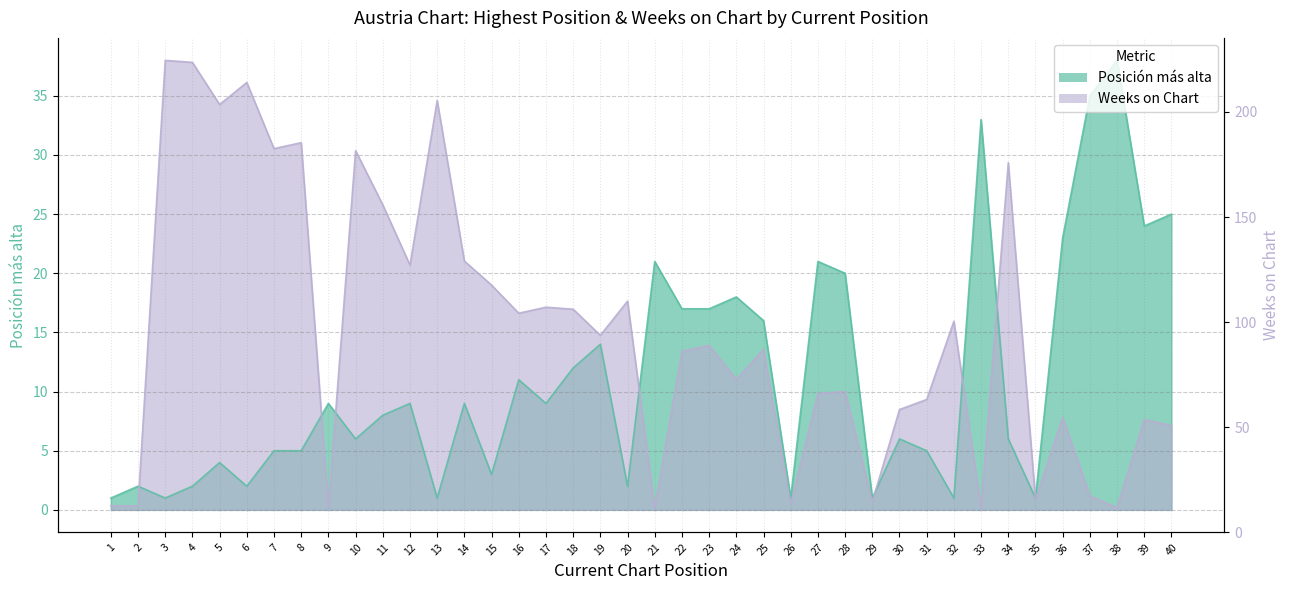

What value does the Weeks on Chart series have at 22?

13.4